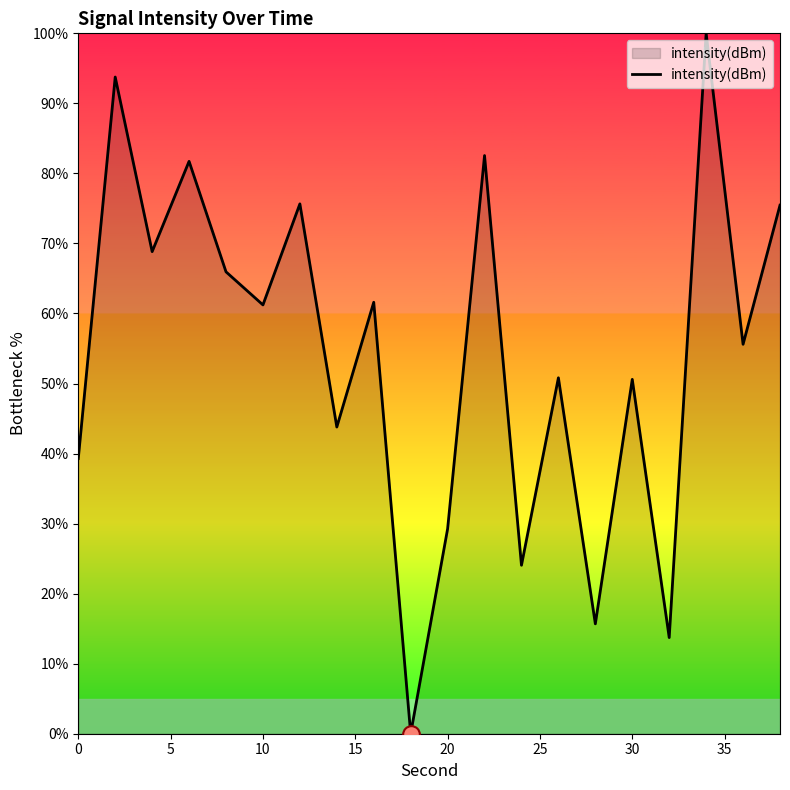

What is the greatest value displayed?

100.0